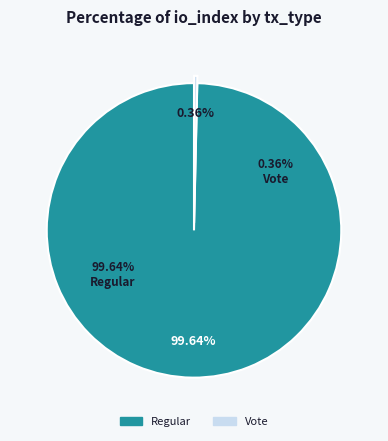

Rank the categories by value from lowest to highest.

Vote, Regular